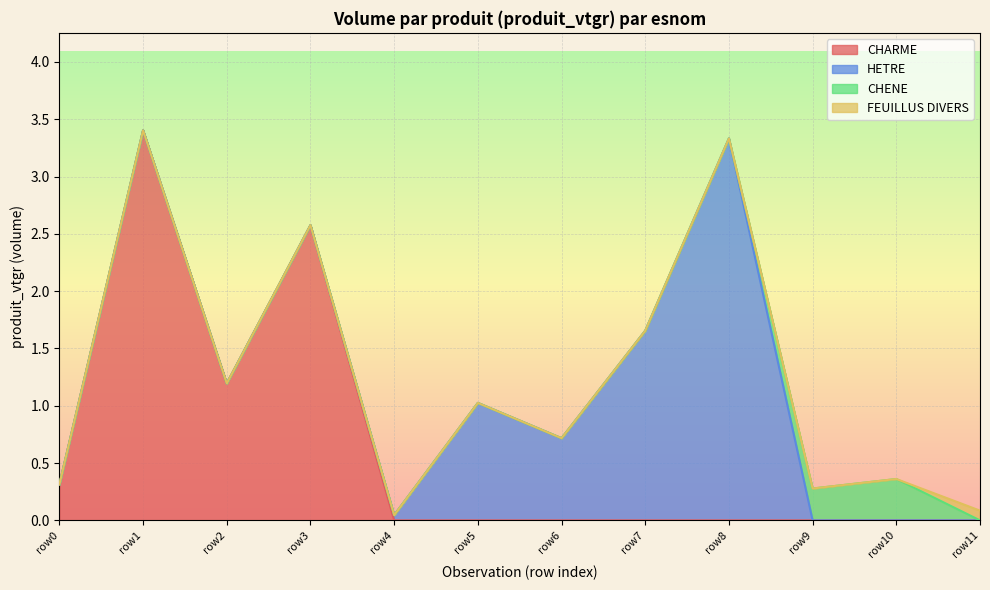

What is the highest value of the CHARME series?

3.4